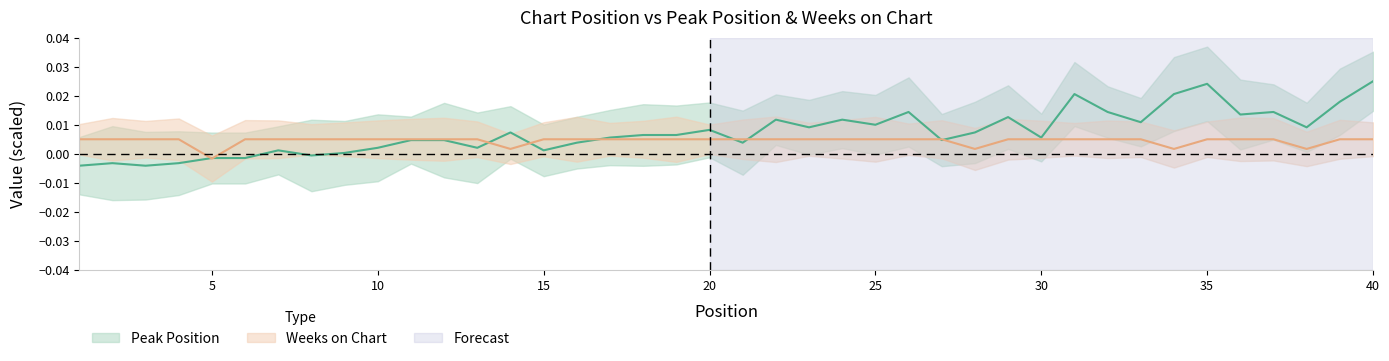

At 11, list the series in order from largest to smallest.

Weeks on Chart, Peak Position